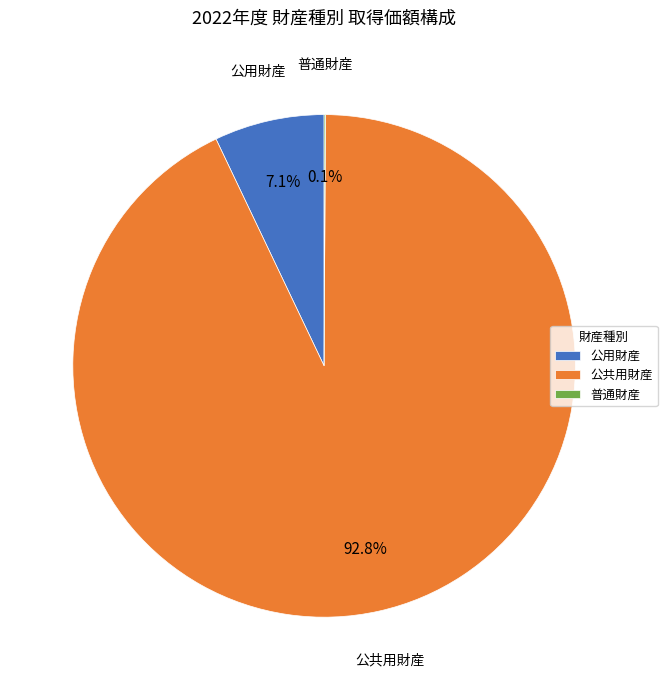

Does 公用財産 represent more than half of the total?

No